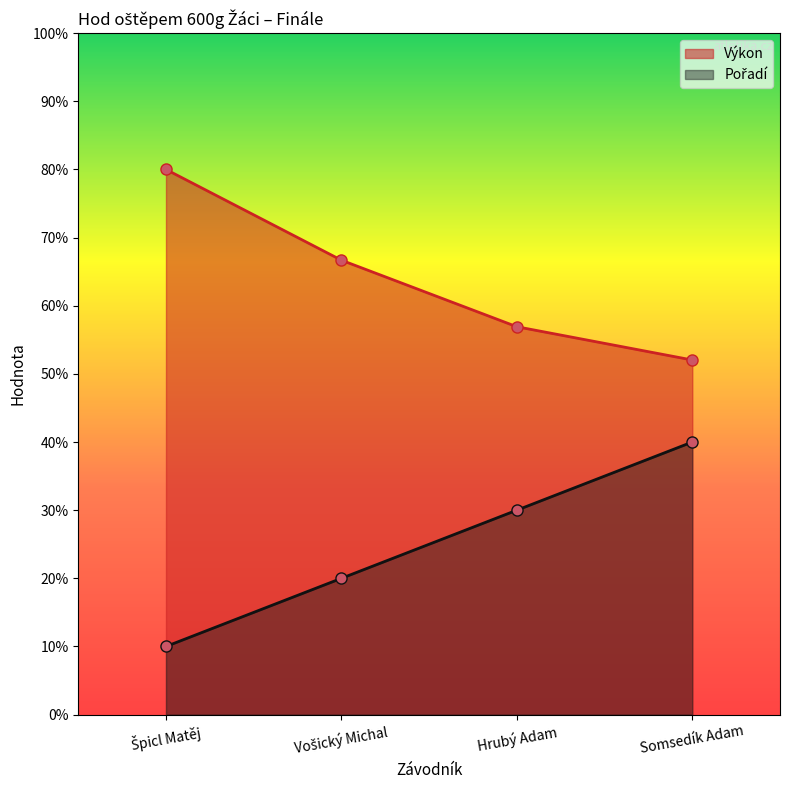

The Pořadí series shows 41.4 at Hrubý Adam. True or false?

False